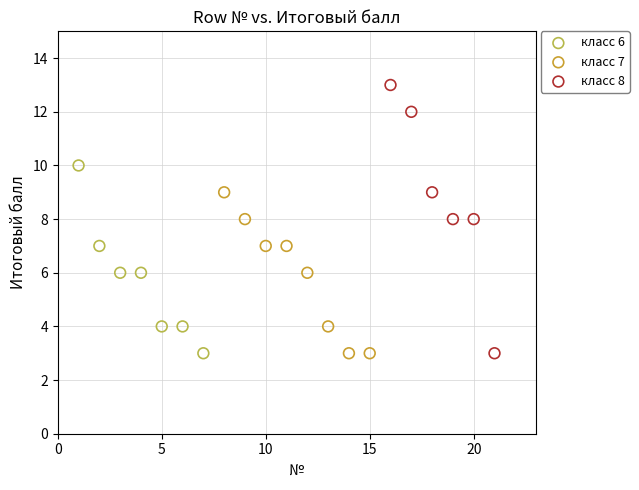

Which series has the largest Y range (max minus min)?

класс 8